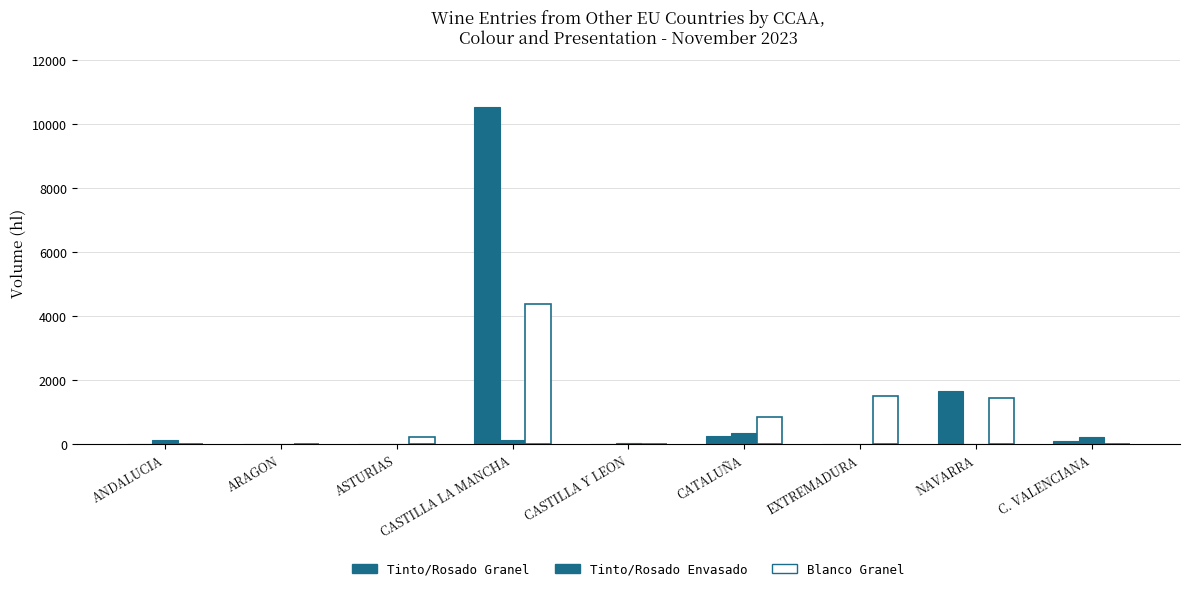

Between CASTILLA LA MANCHA and EXTREMADURA, which is larger?

CASTILLA LA MANCHA